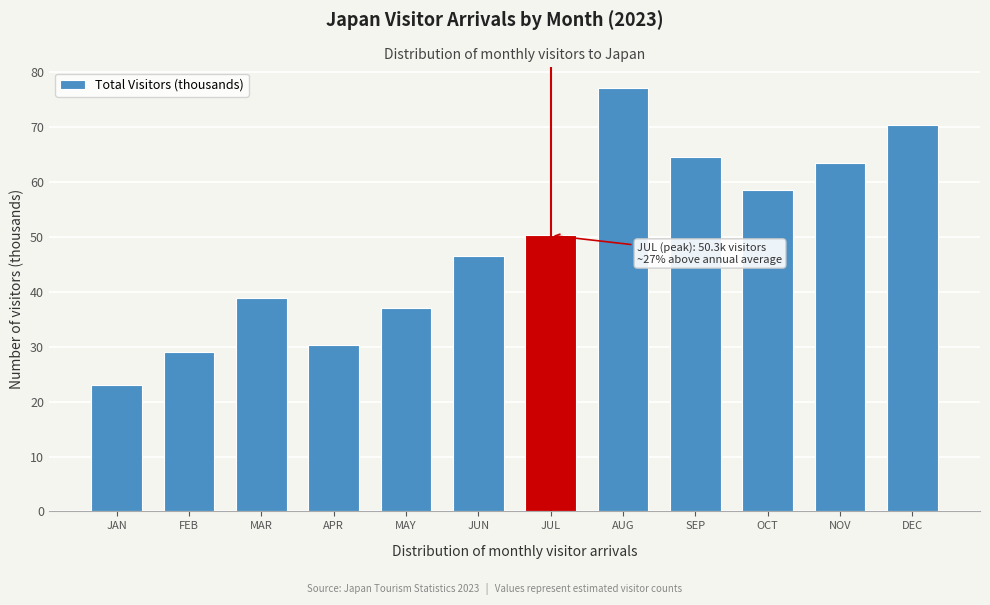

Reading left to right, list all the values displayed in this chart.

JAN=23.0	FEB=29.0	MAR=38.8	APR=30.4	MAY=37.0	JUN=46.6	JUL=50.3	AUG=77.1	SEP=64.6	OCT=58.6	NOV=63.4	DEC=70.3